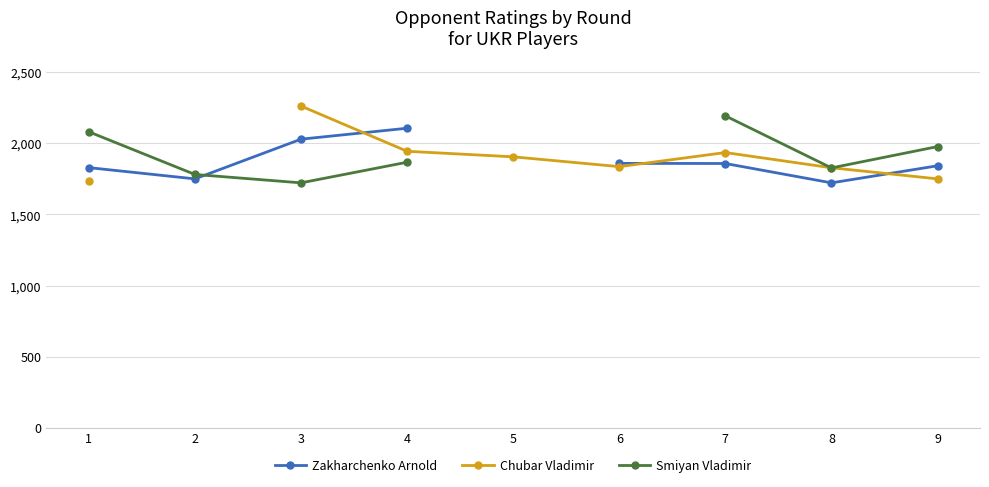

At how many categories does at least one series exceed 1945?

5